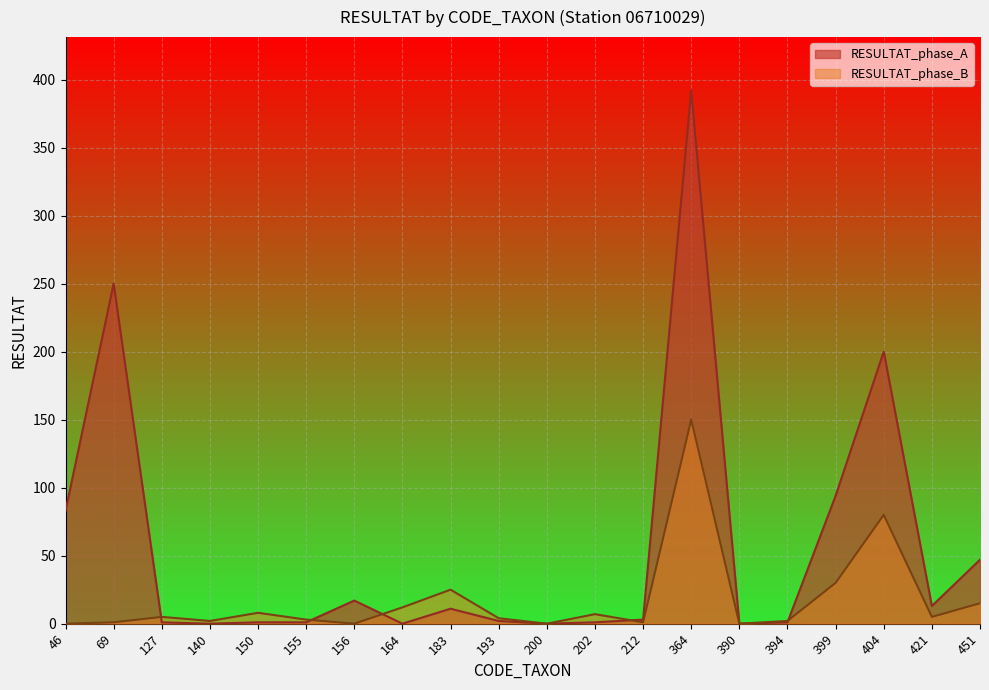

Is it true that RESULTAT_phase_A equals 0 at 200?

True